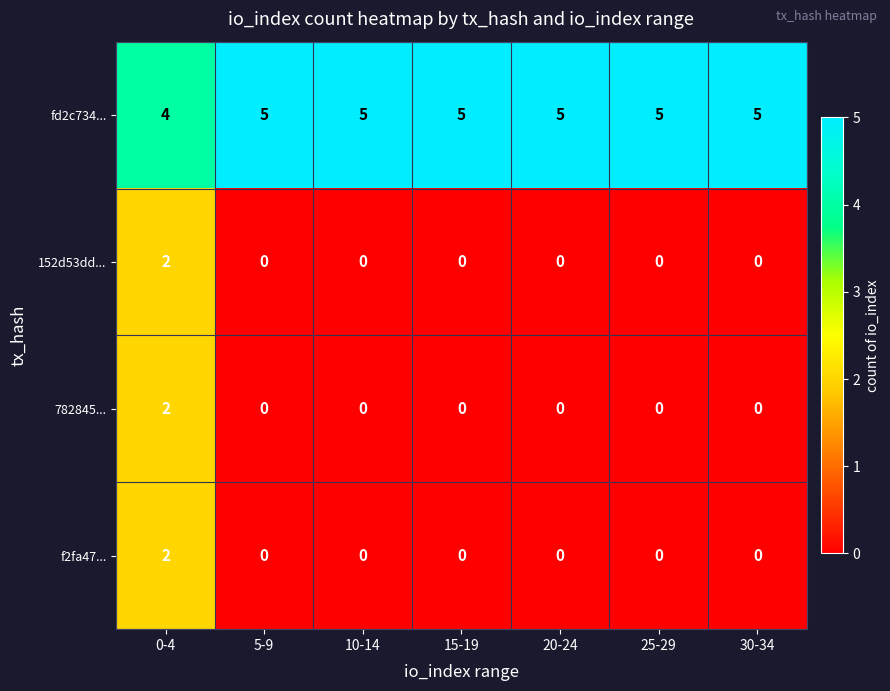

What is the sum of all fd2c734... values?

34